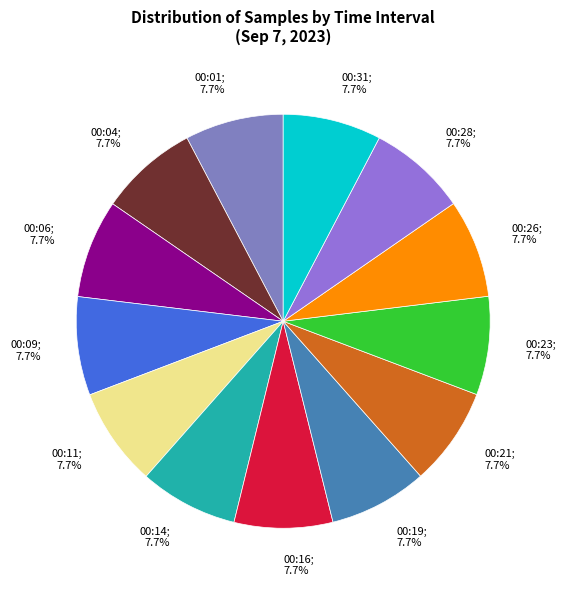

How many segments does this pie chart have?

13